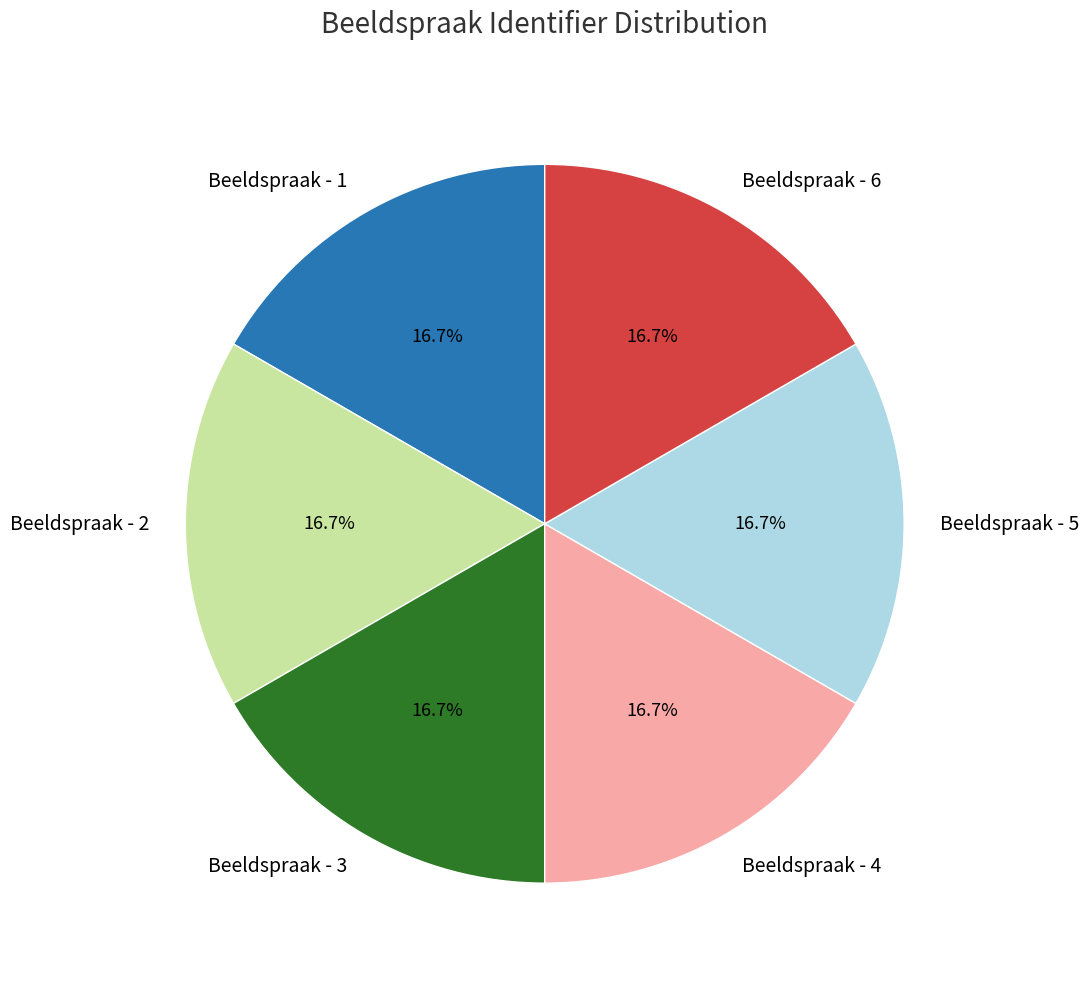

Approximately how many times larger is the value at Beeldspraak - 5 compared to Beeldspraak - 1?

1.0